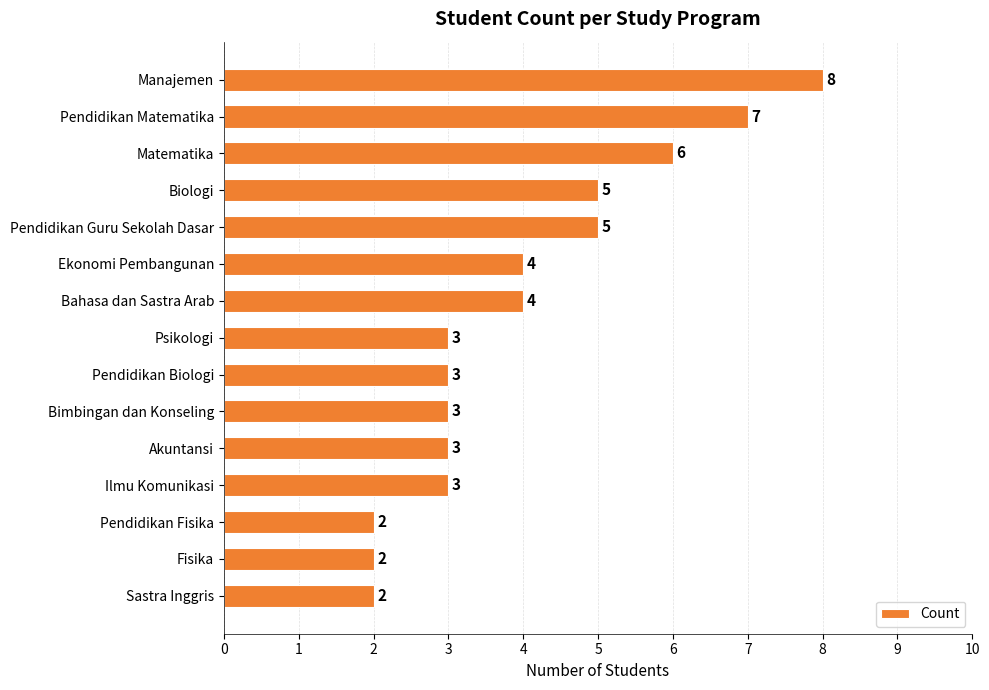

Reading bottom to top, extract all data points from this chart.

2	2	2	3	3	3	3	3	4	4	5	5	6	7	8